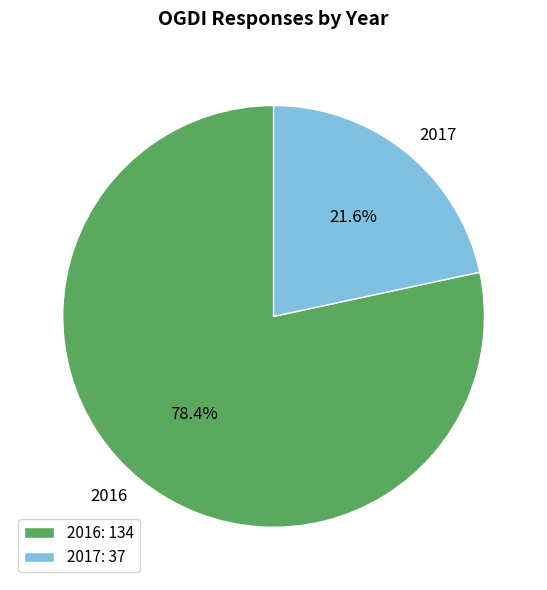

How many segments does this pie chart have?

2